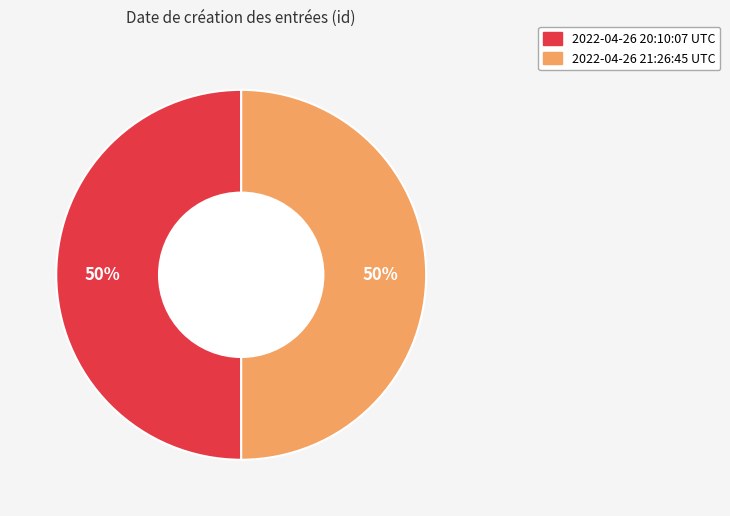

Approximately how many times larger is the value at 2022-04-26 20:10:07 UTC compared to 2022-04-26 21:26:45 UTC?

1.0